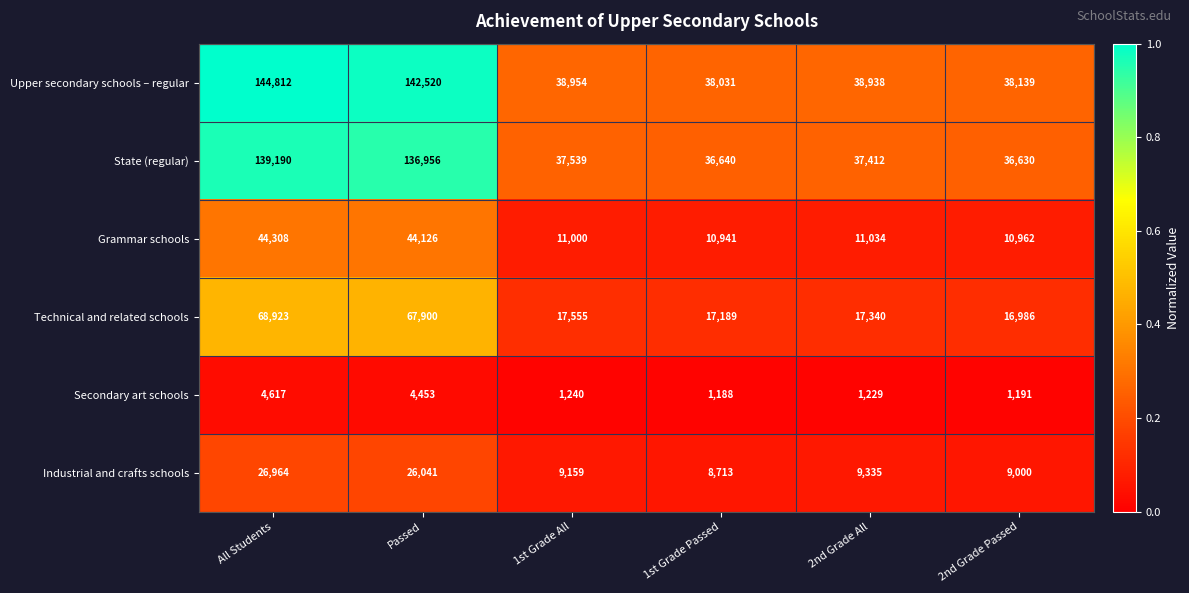

At which category is the sum across all series the highest?

All Students